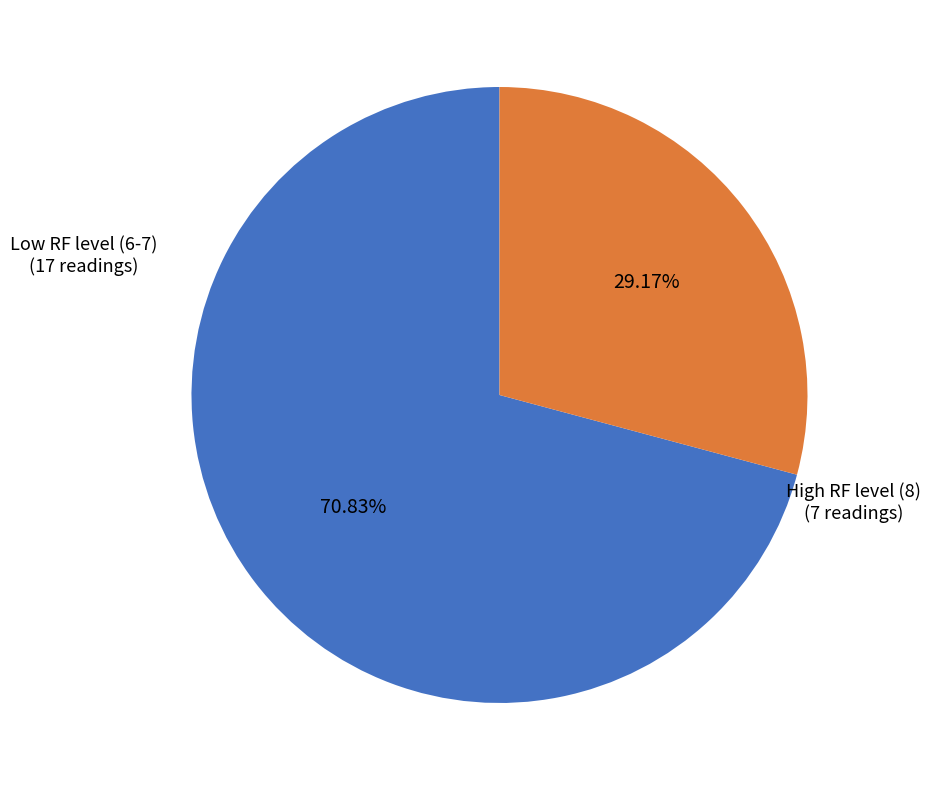

Does any single category account for the majority?

Yes